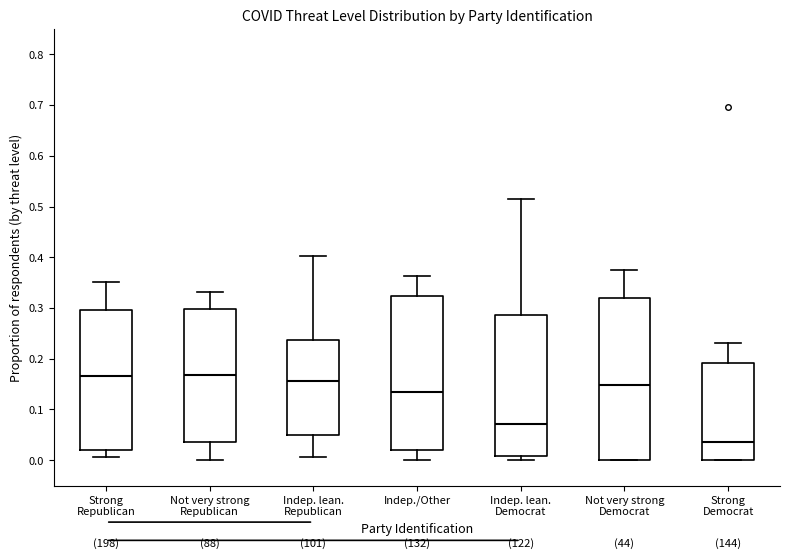

Which box is the tallest, from its lower edge to its upper edge?

Not very strong Democrat